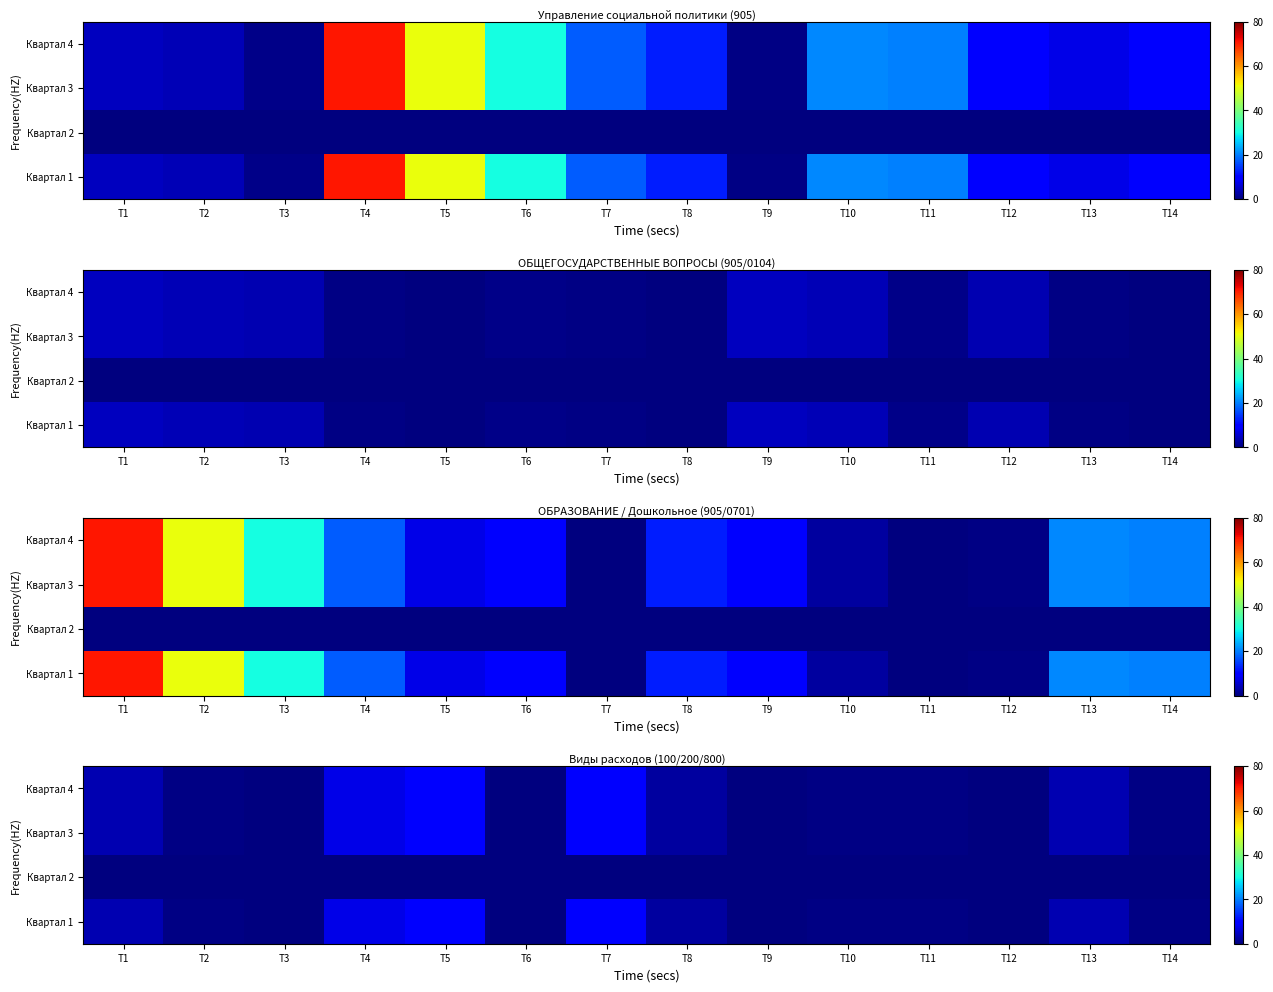

Rank the series at T12 from highest to lowest value.

Квартал 4, Квартал 3, Квартал 1, Квартал 2